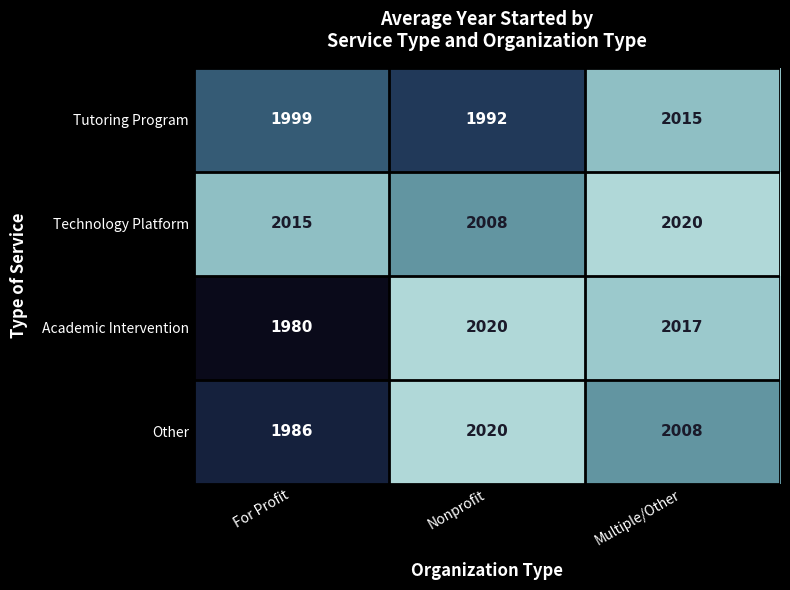

Rank the series at Multiple/Other from lowest to highest value.

Other, Tutoring Program, Academic Intervention, Technology Platform